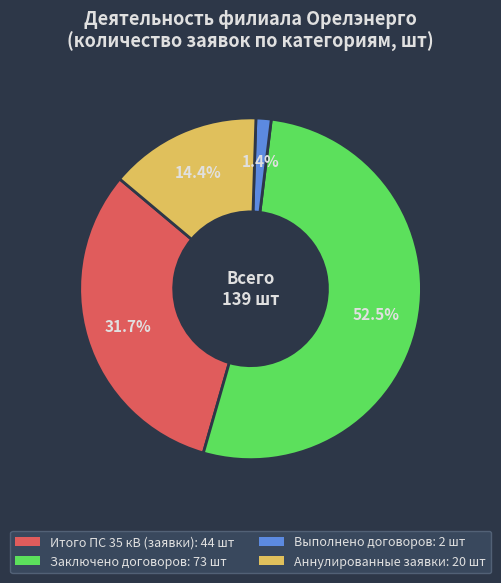

Is the sum of Заключено договоров and Аннулированные заявки greater than half?

Yes